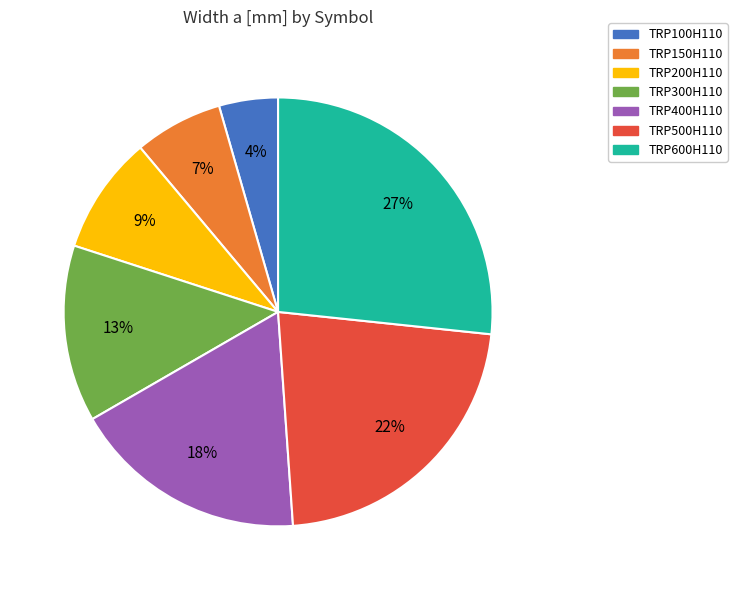

What is the ratio of the value at TRP200H110 to the value at TRP300H110?

0.7